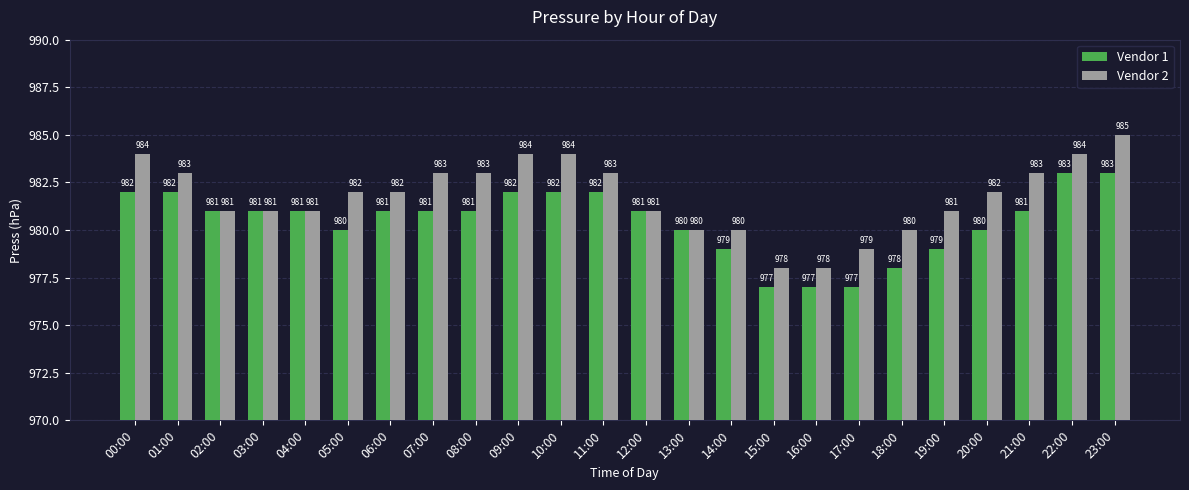

List the series in order of their overall mean, highest first.

Vendor 2, Vendor 1